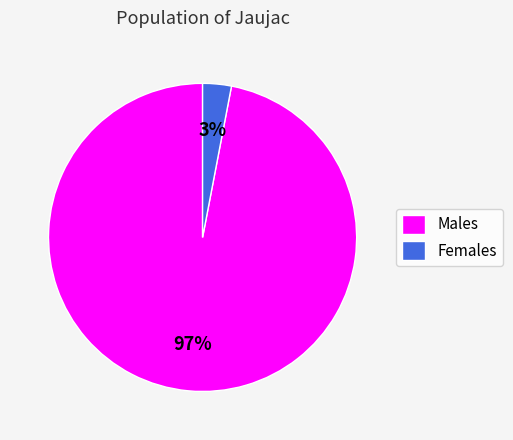

Do Males and Females together represent more than half of the pie?

Yes